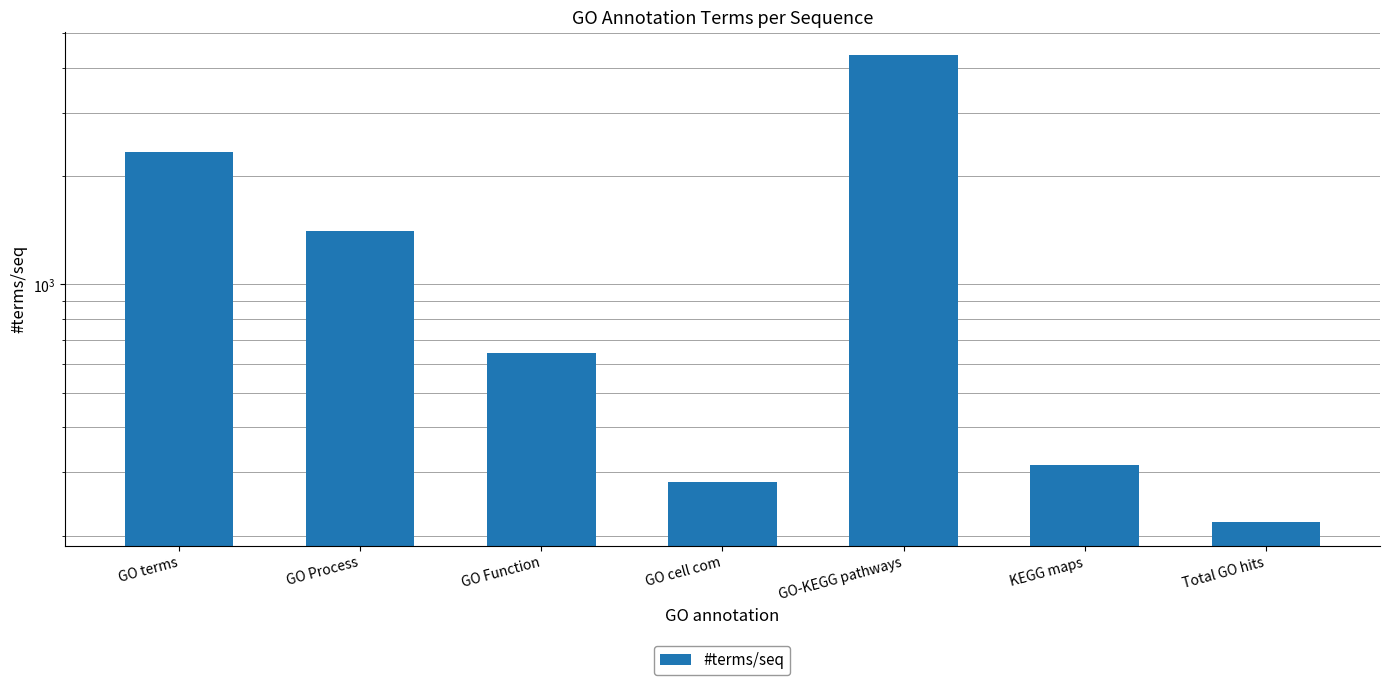

What is the smallest value displayed?

217.7